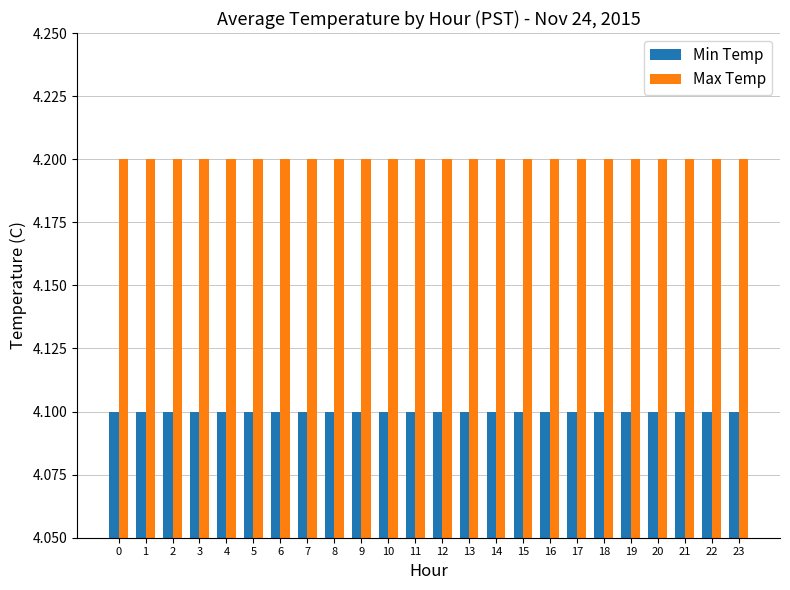

Reading left to right, list all the values displayed in this chart.

Min Temp: 4.1	4.1	4.1	4.1	4.1	4.1	4.1	4.1	4.1	4.1	4.1	4.1	4.1	4.1	4.1	4.1	4.1	4.1	4.1	4.1	4.1	4.1	4.1	4.1
Max Temp: 4.2	4.2	4.2	4.2	4.2	4.2	4.2	4.2	4.2	4.2	4.2	4.2	4.2	4.2	4.2	4.2	4.2	4.2	4.2	4.2	4.2	4.2	4.2	4.2